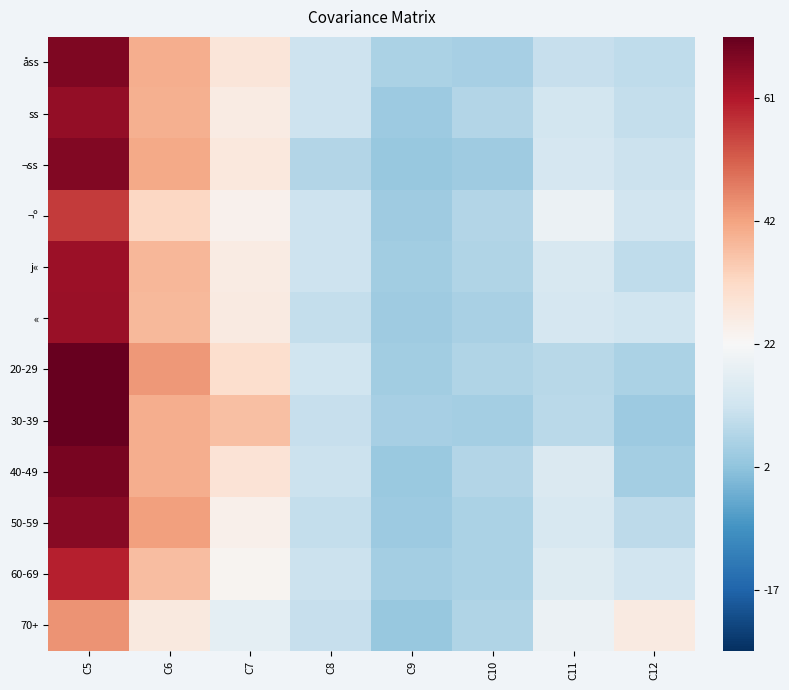

What is the maximum value shown in the chart?

2.8